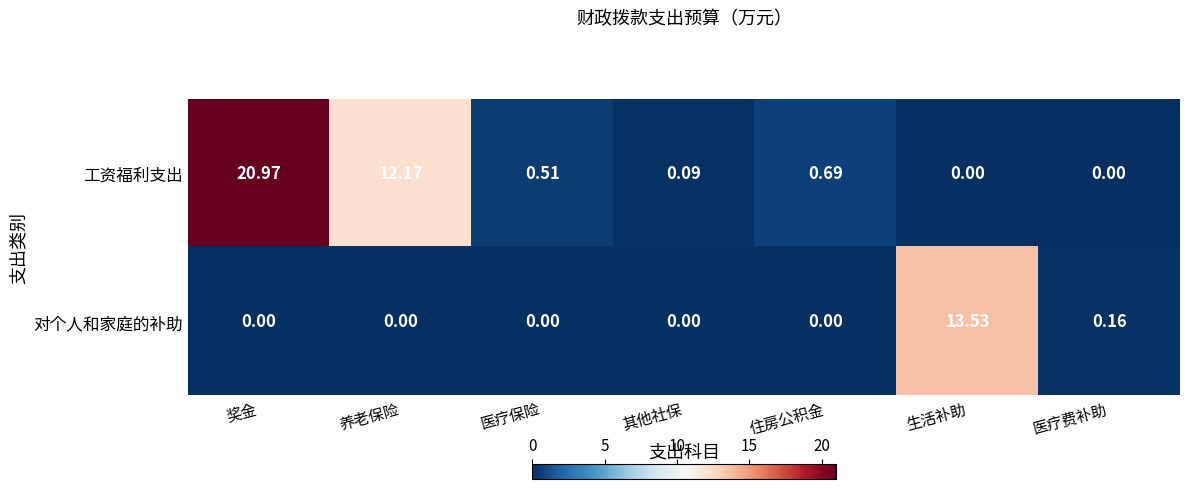

Rank the series at 养老保险 from lowest to highest value.

对个人和家庭的补助, 工资福利支出